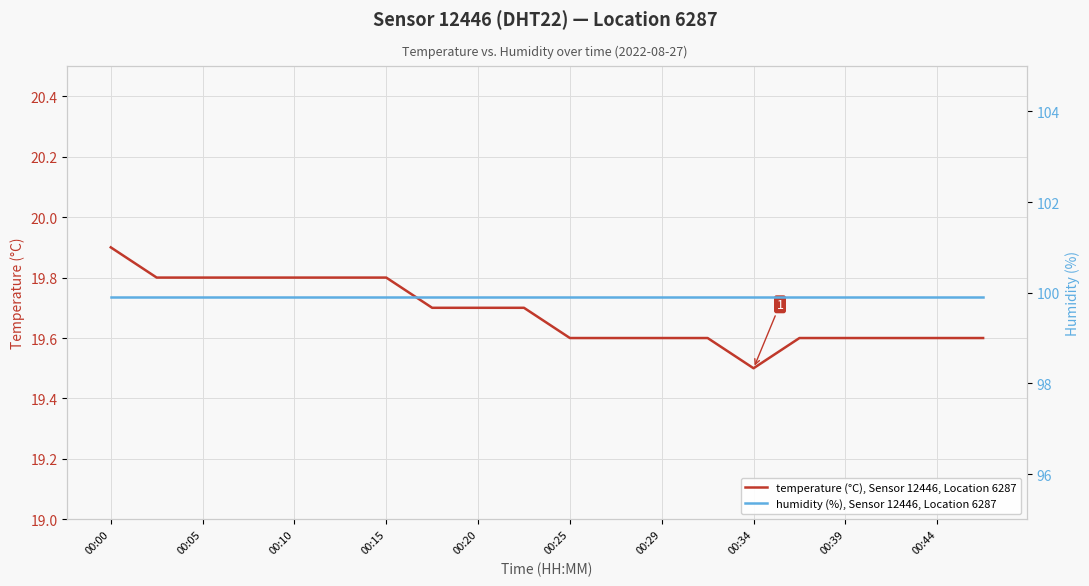

True or false: temperature (°C), Sensor 12446, Location 6287 and humidity (%), Sensor 12446, Location 6287 cross at least once.

False